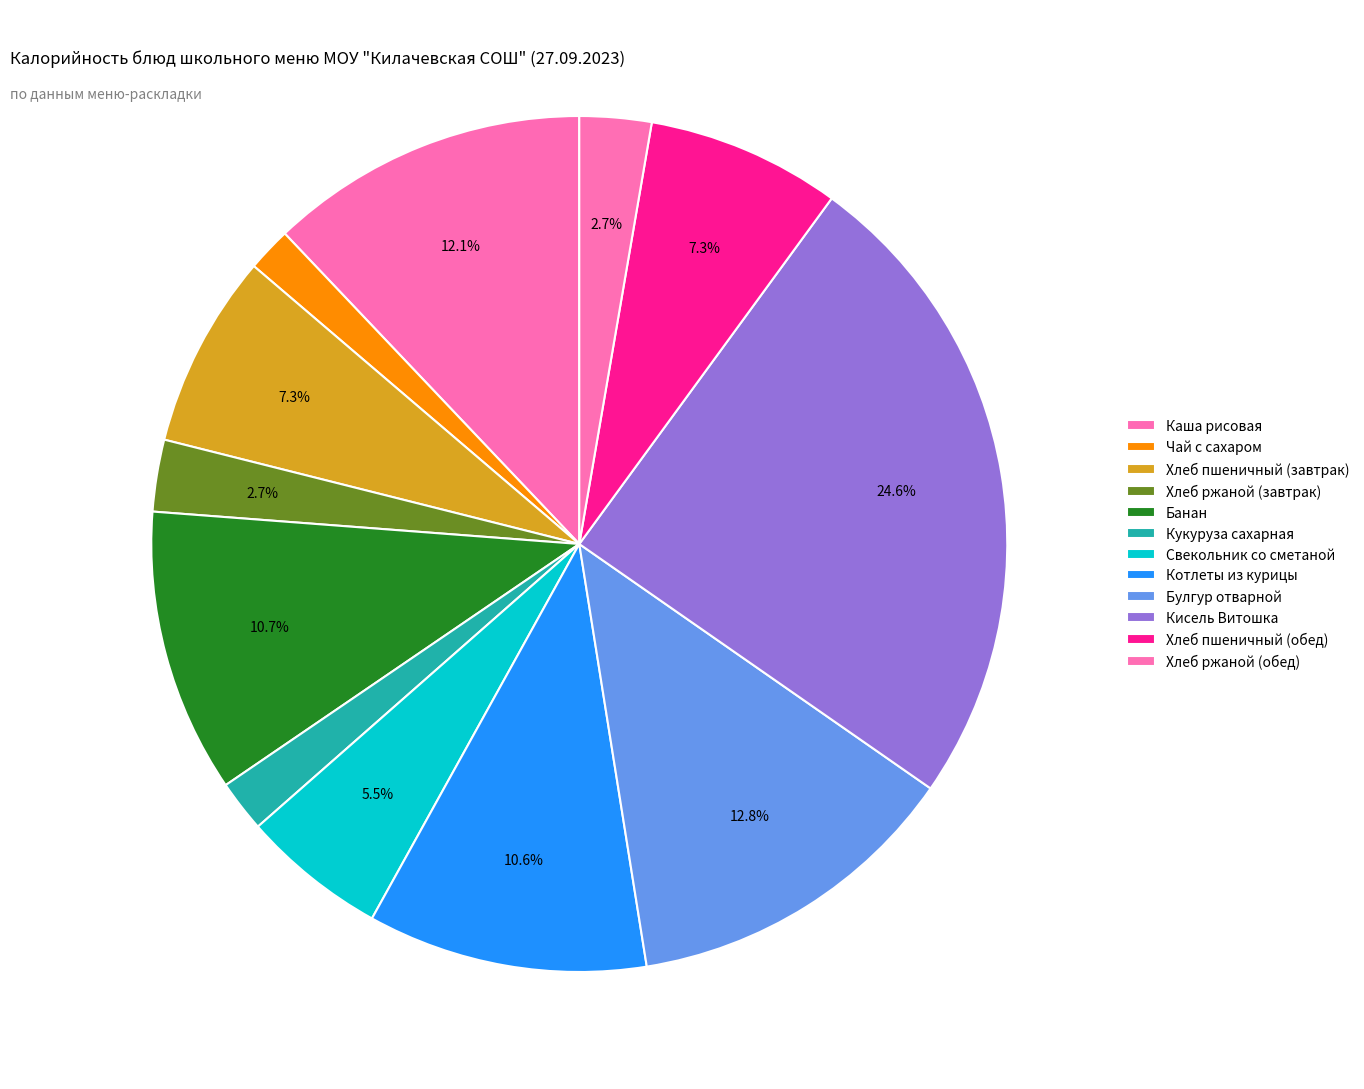

Count the number of slices in the pie.

12